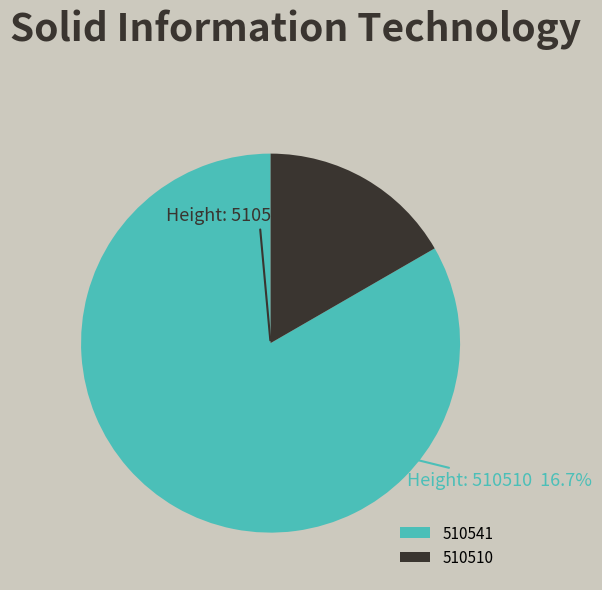

How many slices are in this pie chart?

2